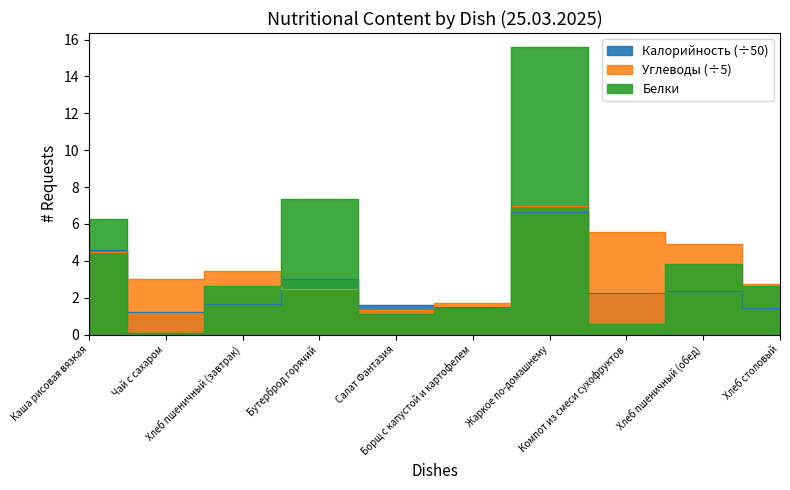

What is the lowest value of the Калорийность series?

1.2